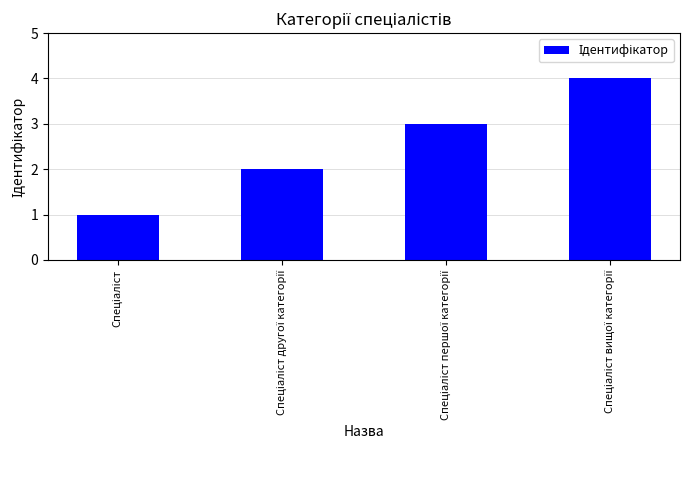

What is the difference between the maximum and minimum values?

3